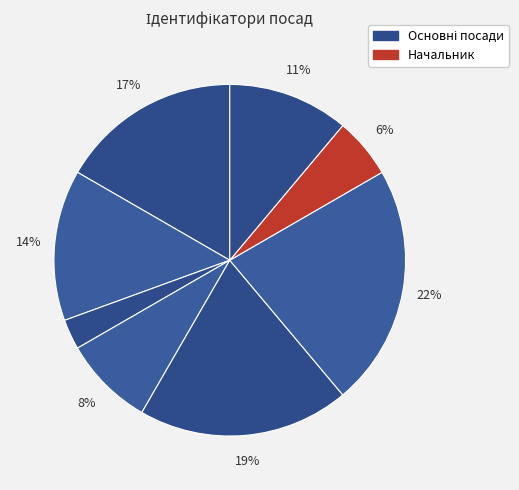

How many slices are in this pie chart?

8